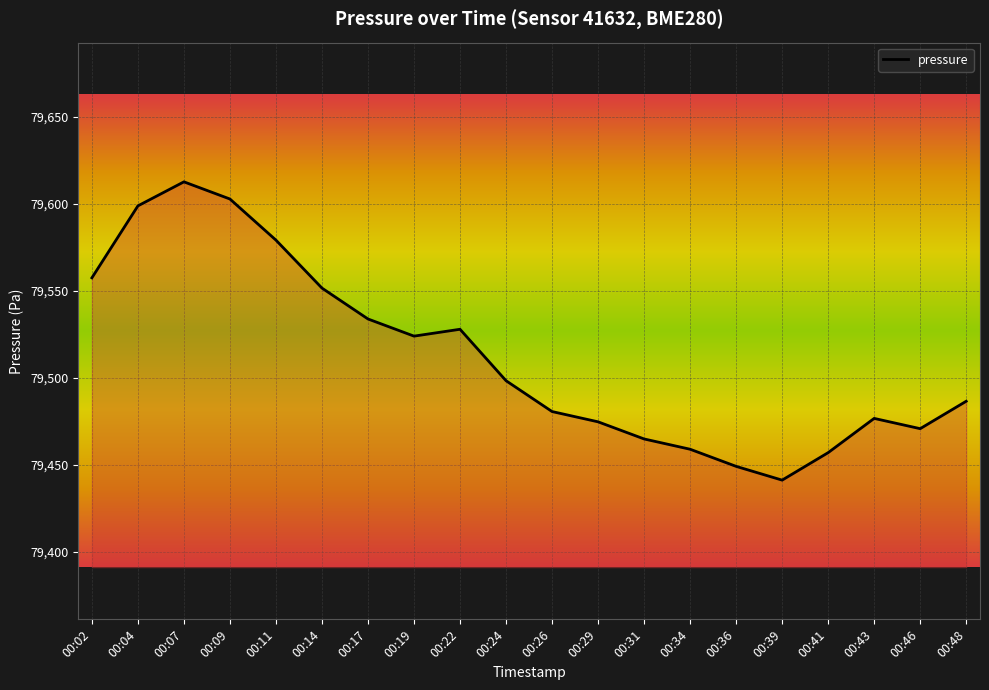

Approximately how many times larger is the value at 00:14 compared to 00:31?

1.0